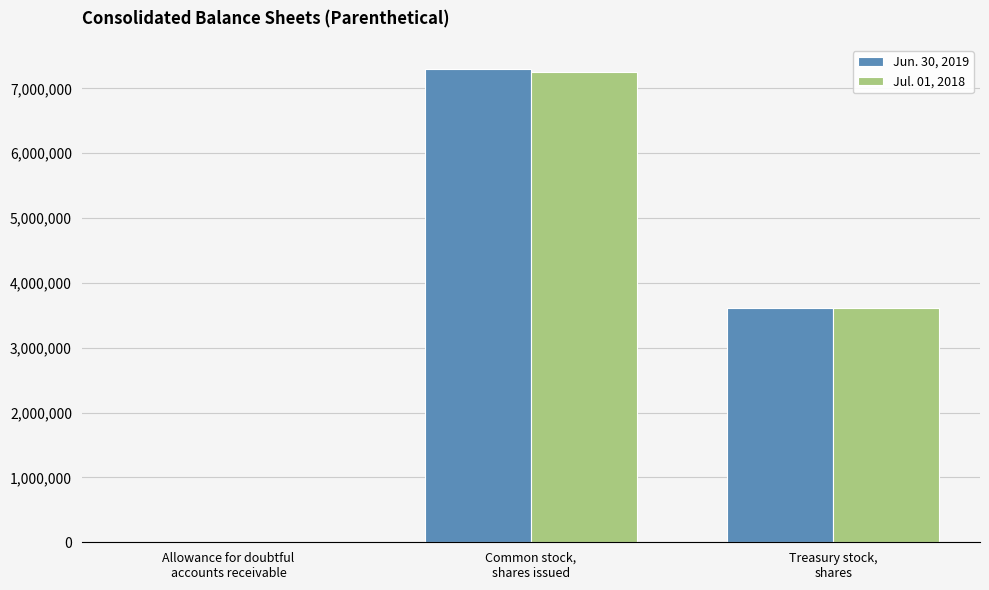

Count the number of categories in the chart.

3